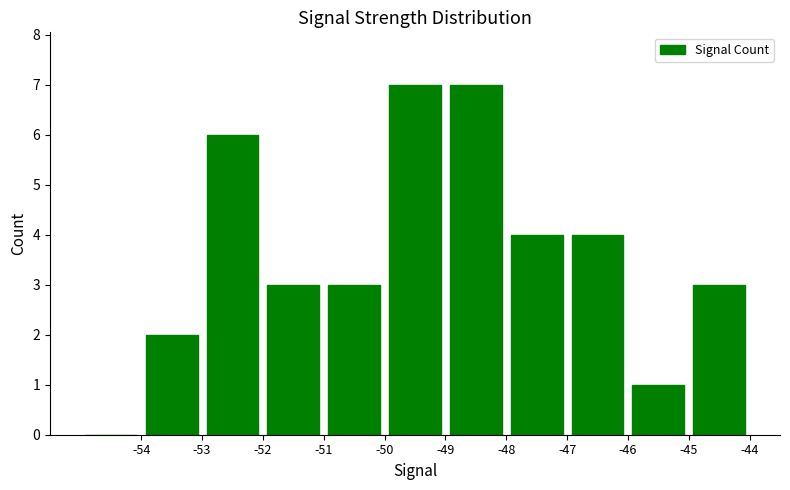

Count the number of data series in this chart.

1